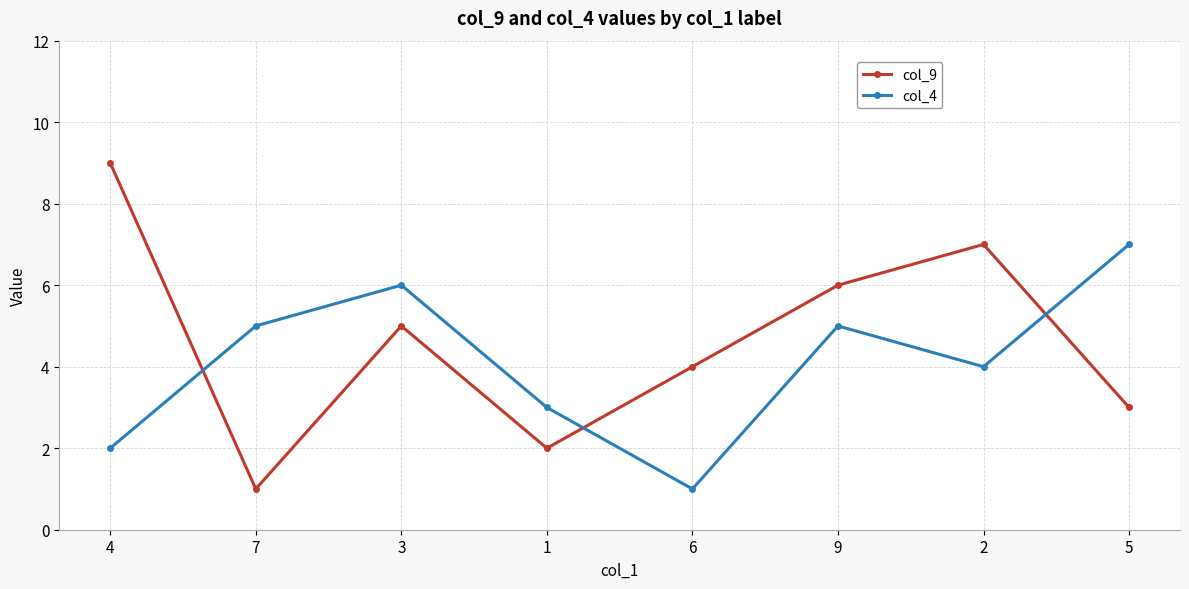

What position from the left is 9?

6